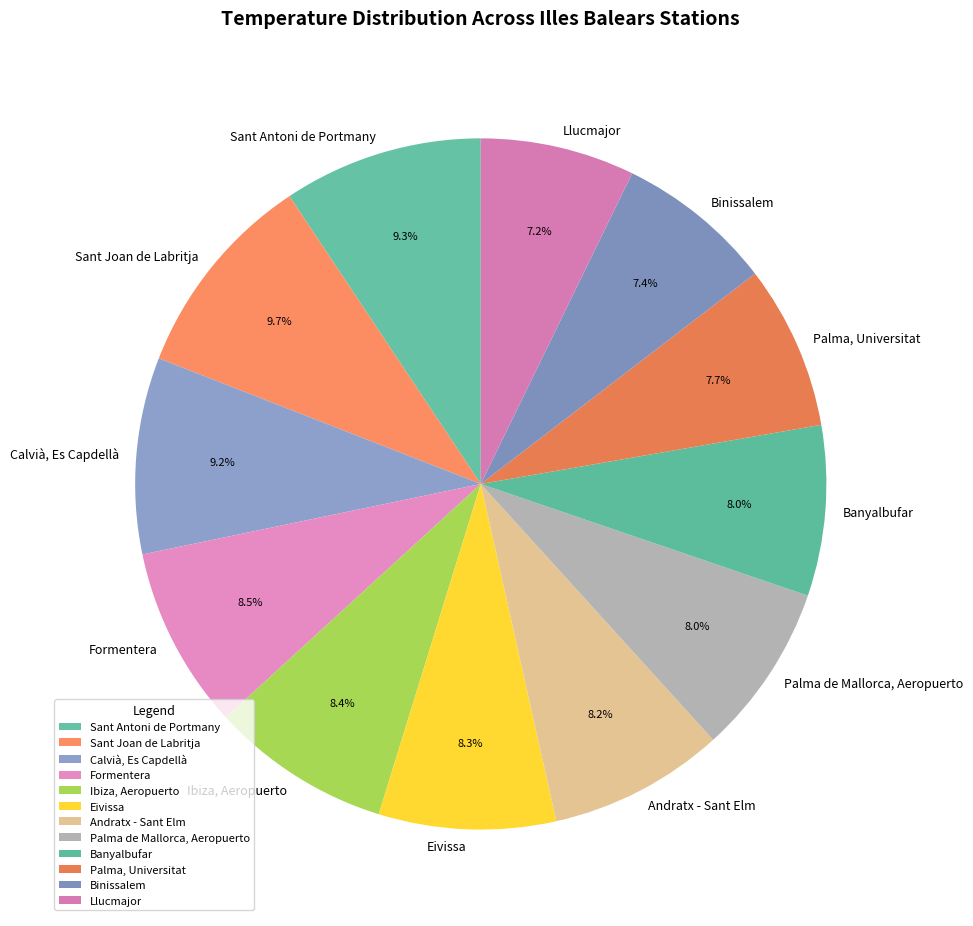

True or false: Llucmajor accounts for 7% of the total.

True